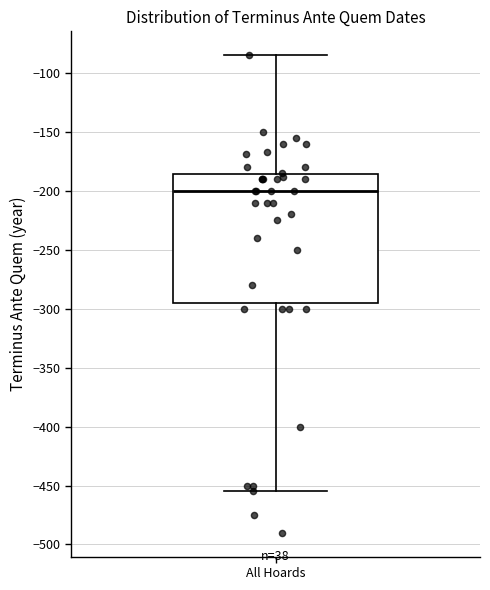

Where is the upper edge of the box for All Hoards on the y-axis? The values are not printed on the chart, so give them approximately, as read against the axis.

-185